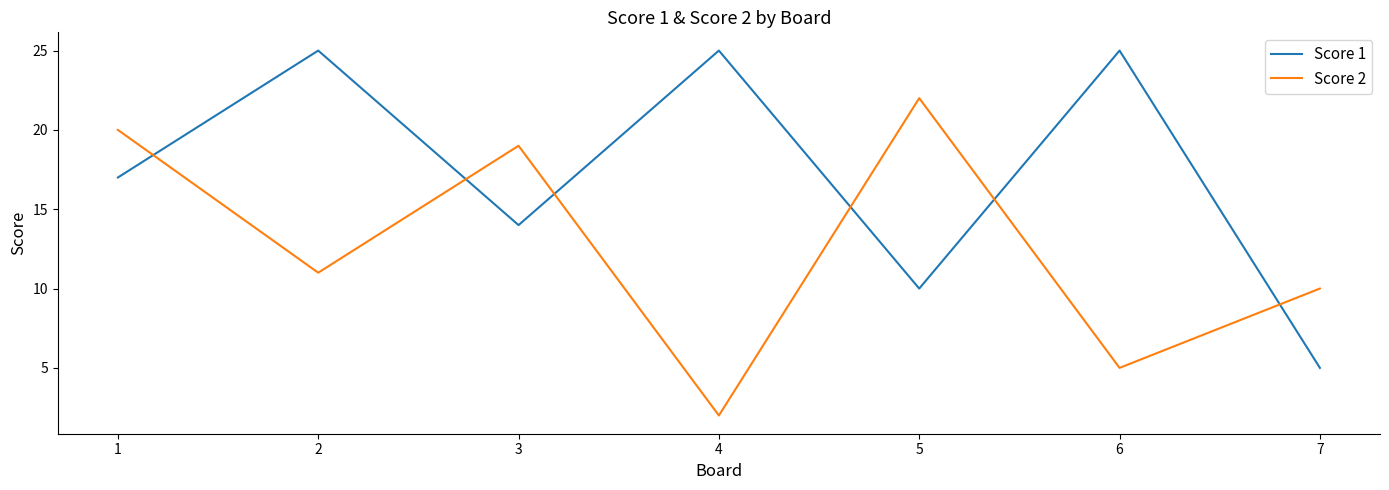

The value of Score 2 at 6 is 7. True or false?

False